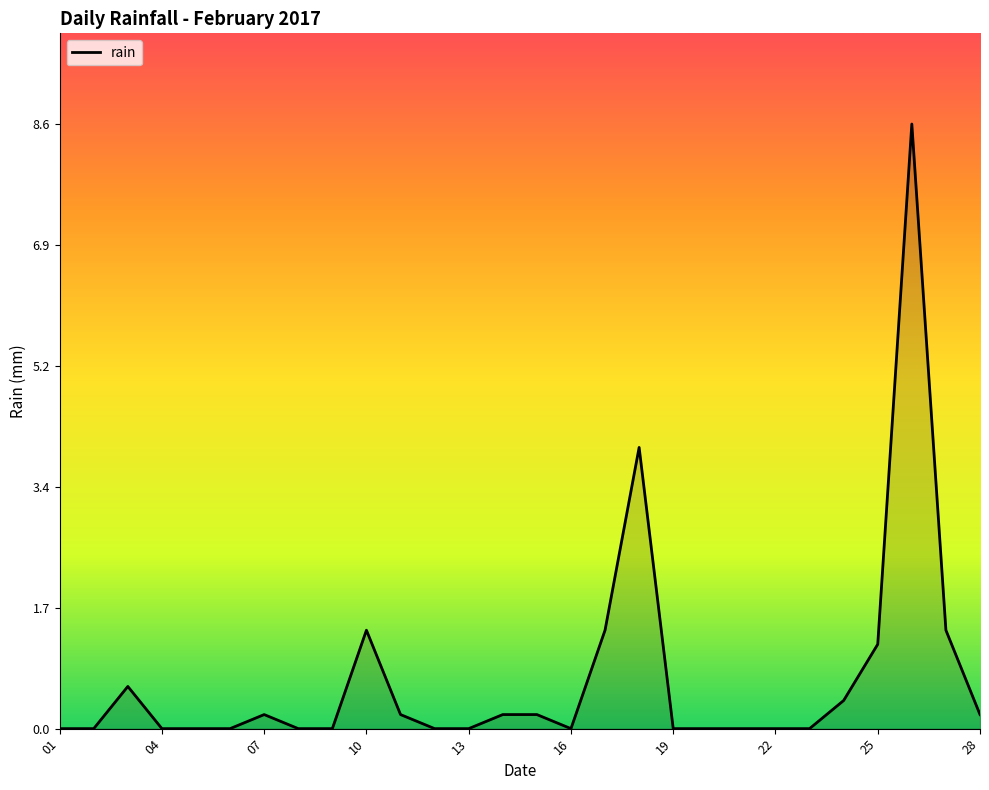

How many distinct data groups are displayed?

1